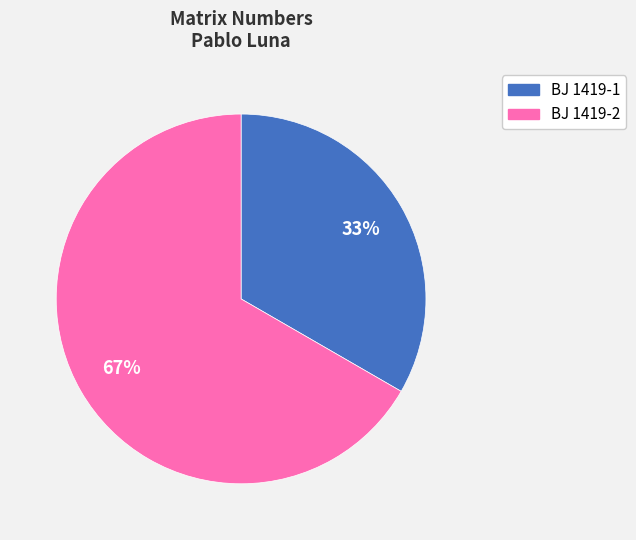

The BJ 1419-2 slice represents 67% of the pie. True or false?

True